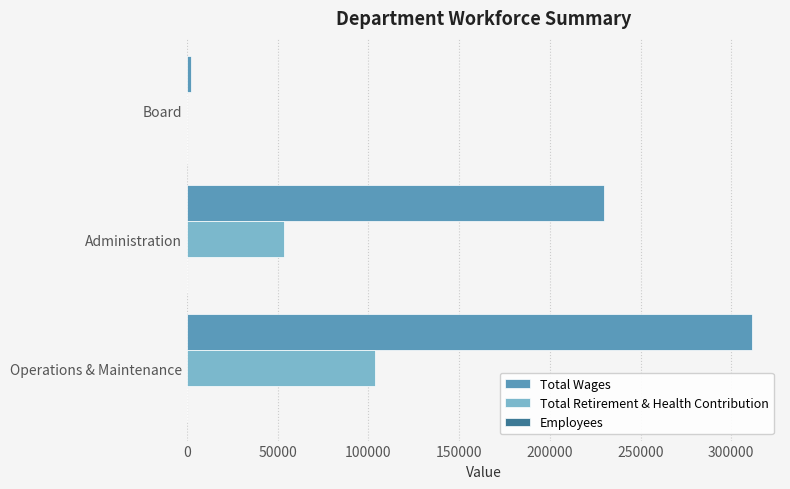

What is the highest value of the Total Wages series?

311310